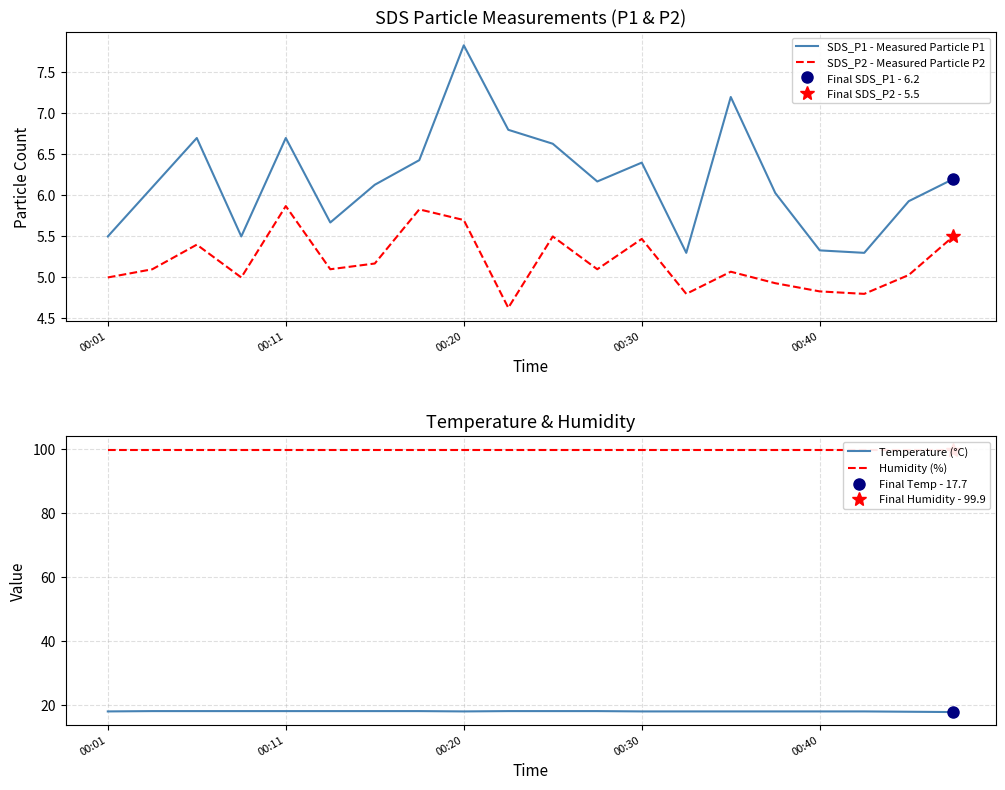

True or false: SDS_P1 - Measured Particle P1 and Humidity (%) cross at least once.

False